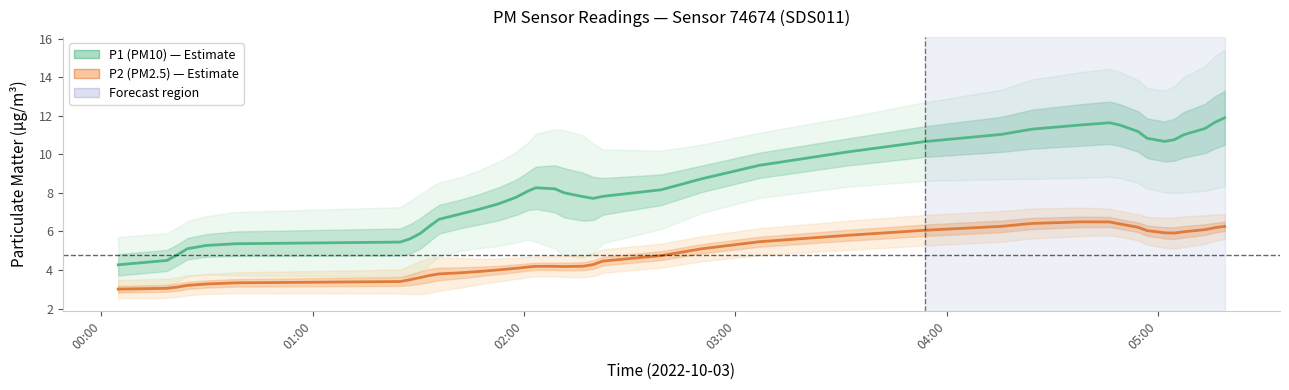

What are all the series names shown in the legend?

P1 (PM10), P2 (PM2.5)